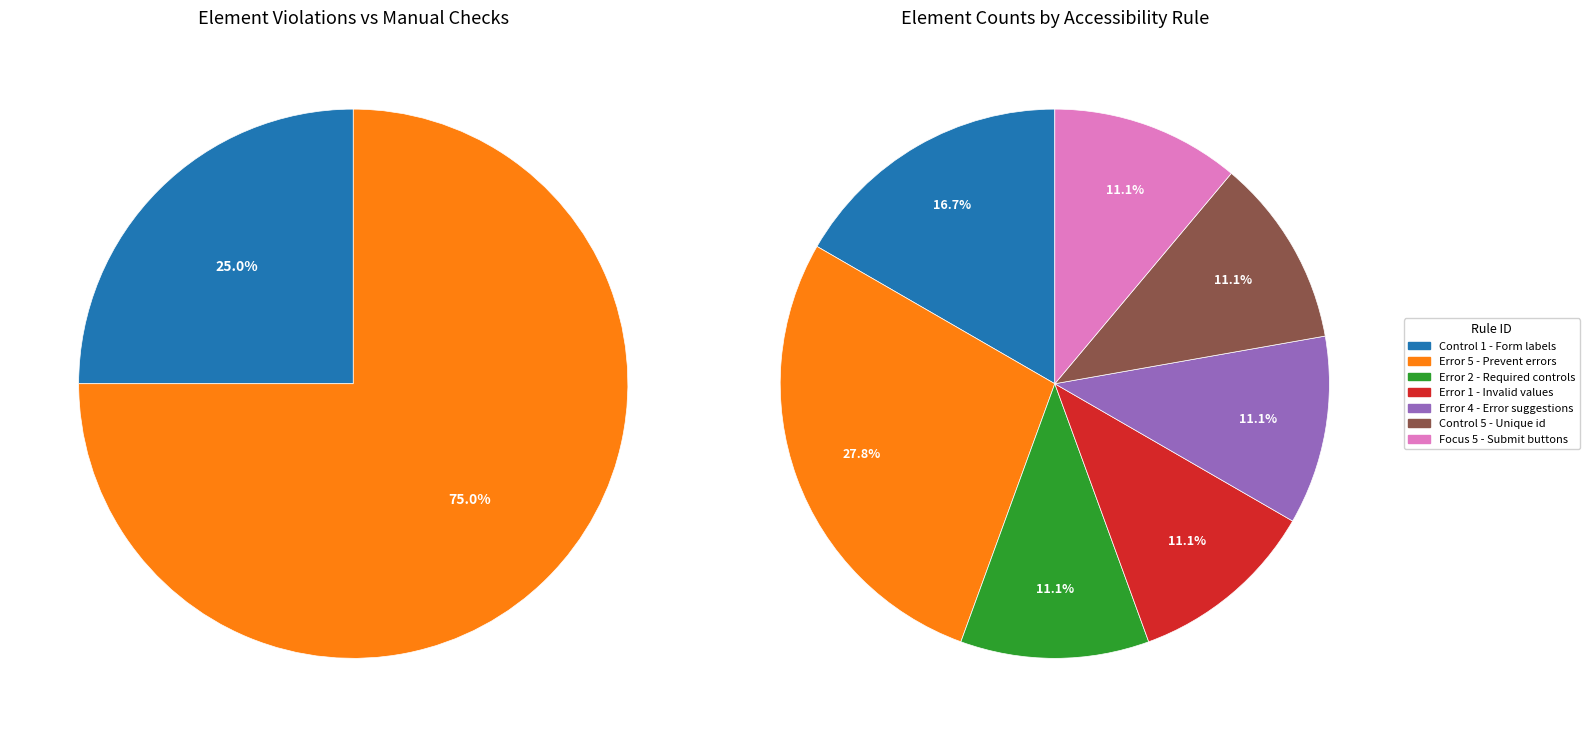

Rank the categories by value from lowest to highest.

Required form controls, Information on invalid values, Error correction suggestions, id must be unique, Forms submitted using buttons, Form controls must have labels, Prevent errors